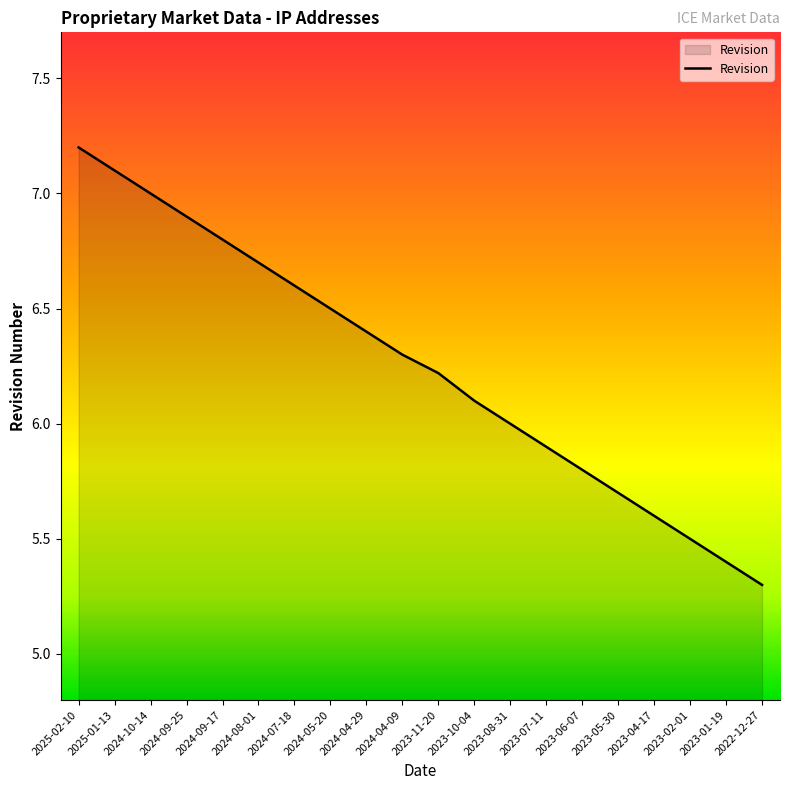

What position from the right is 2022-12-27?

1